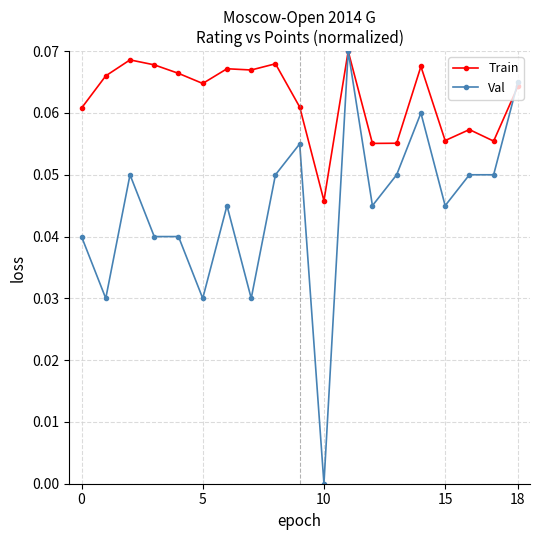

Rank the series by their average value, from highest to lowest.

Train, Val